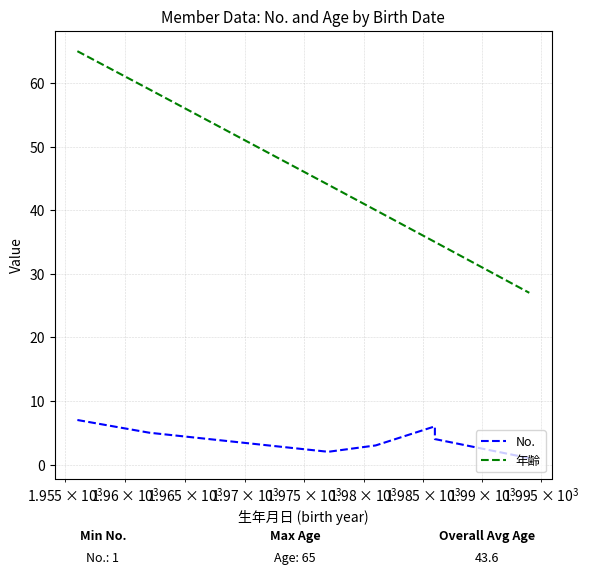

What is the average value of the No. series?

4